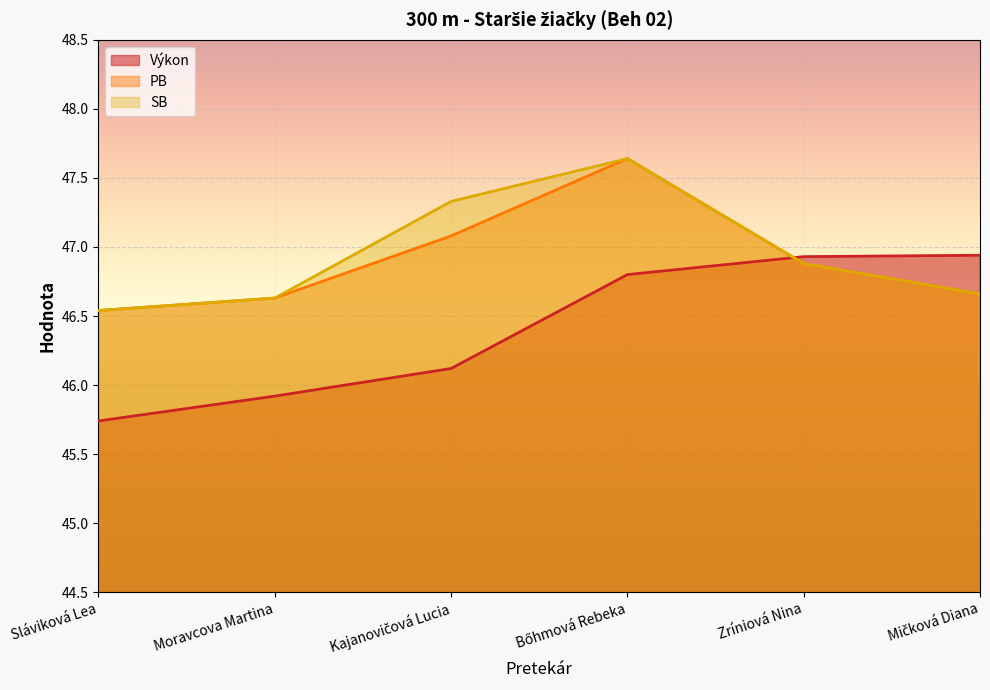

Reading left to right, transcribe all the data shown in this chart.

Výkon: 45.7	45.9	46.1	46.8	46.9	46.9
PB: 46.5	46.6	47.1	47.6	46.9	46.7
SB: 46.5	46.6	47.3	47.6	46.9	46.7